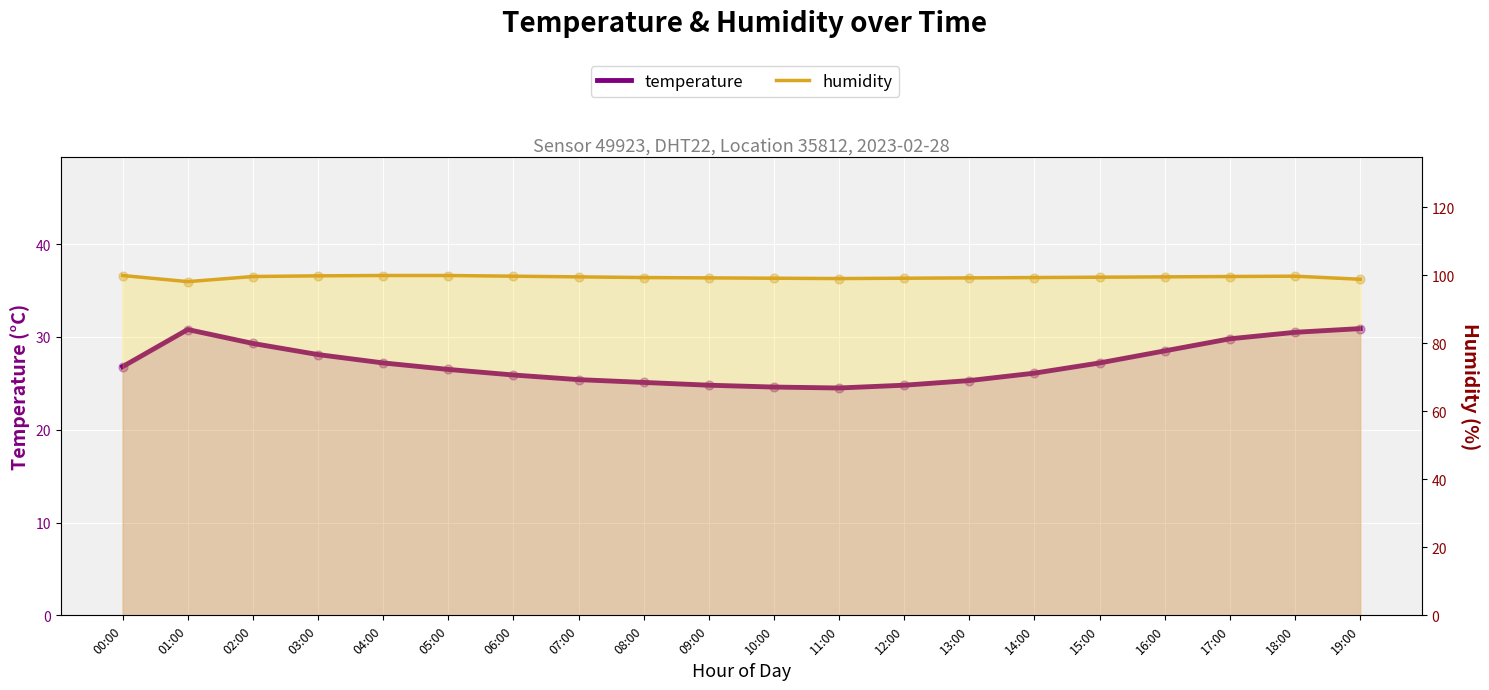

Which series contains the lowest Y value?

temperature